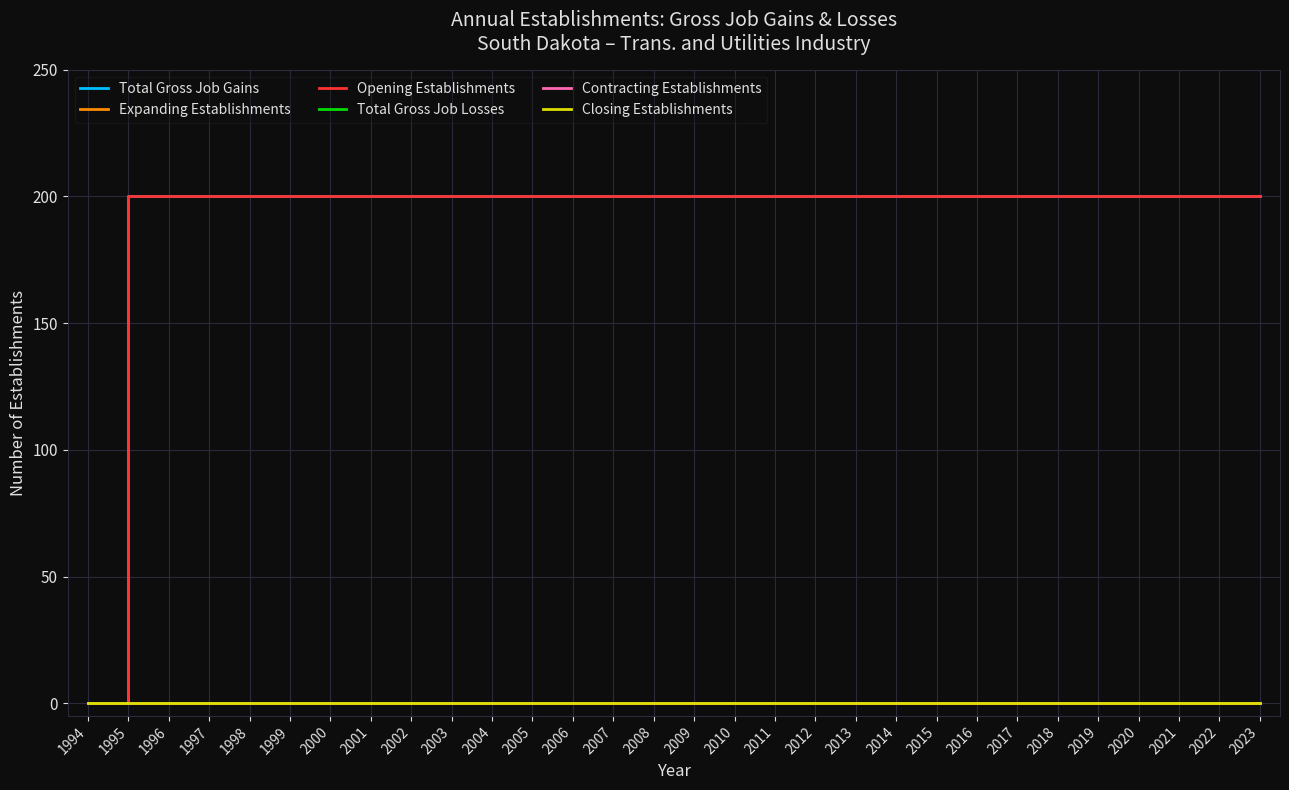

At which category does the chart reach its minimum across all series?

1994